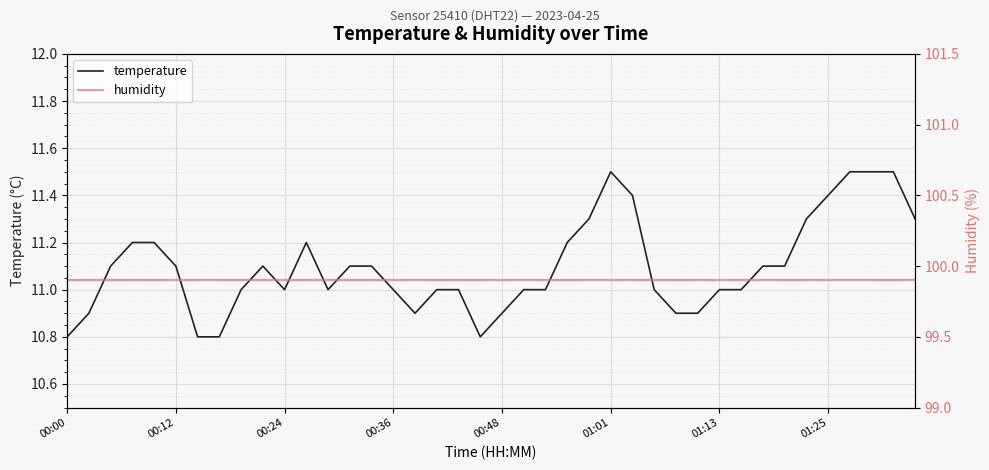

Is it true that temperature equals 10.8 at 00:00?

True